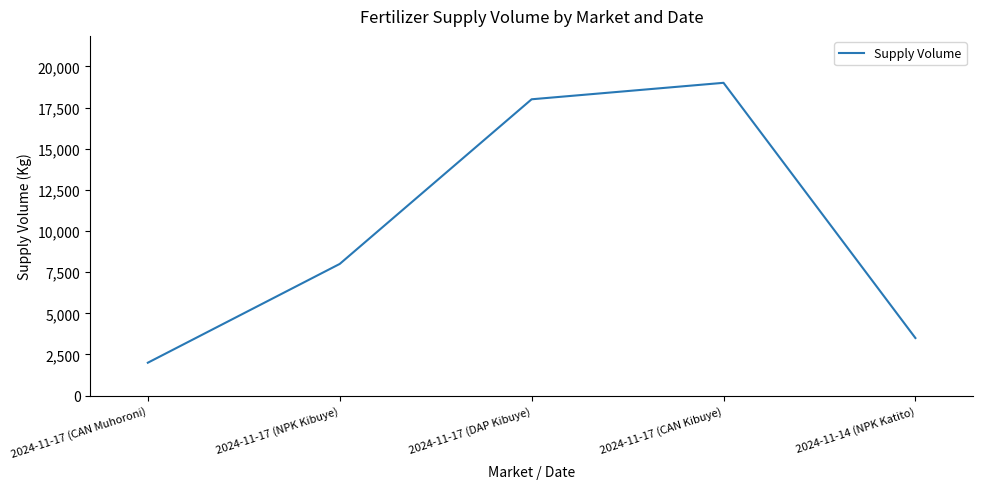

What is the greatest value displayed?

19000